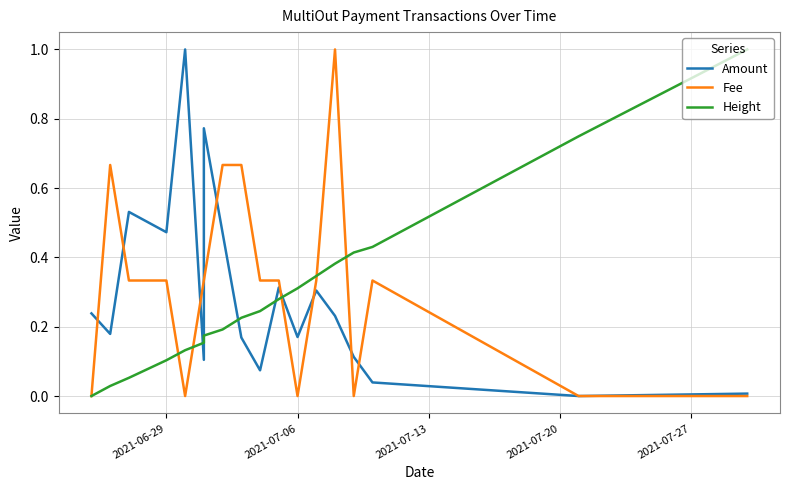

How many Fee values are between 0 and 1?

18